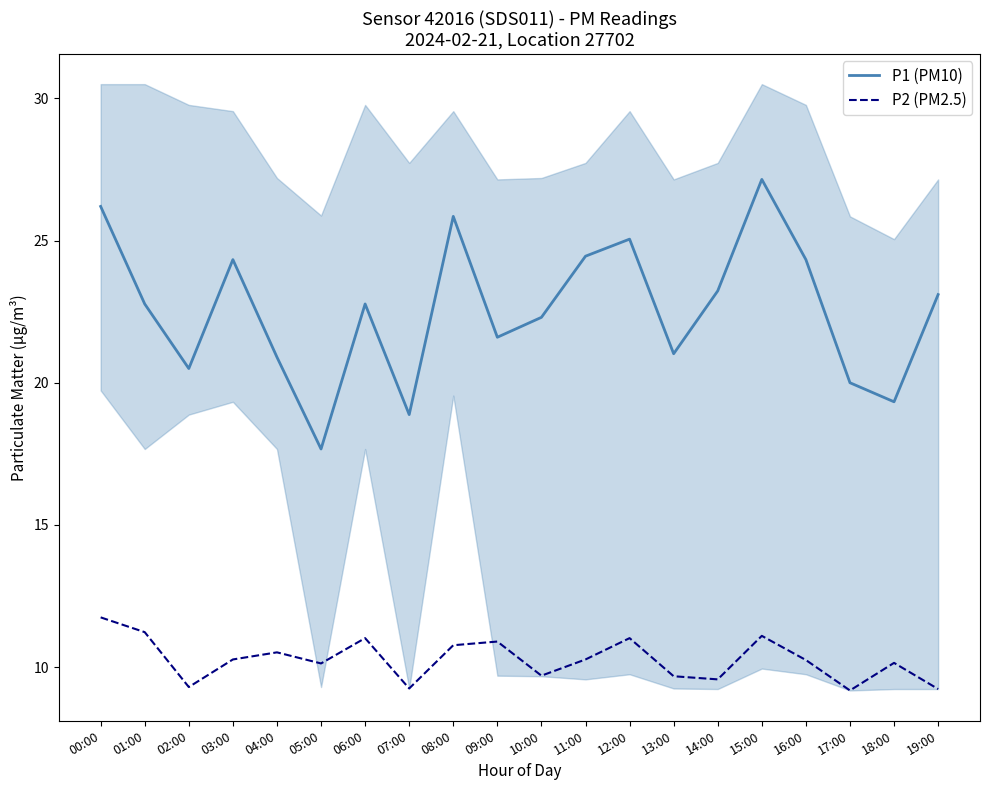

What is the maximum value for P1 (PM10)?

27.1